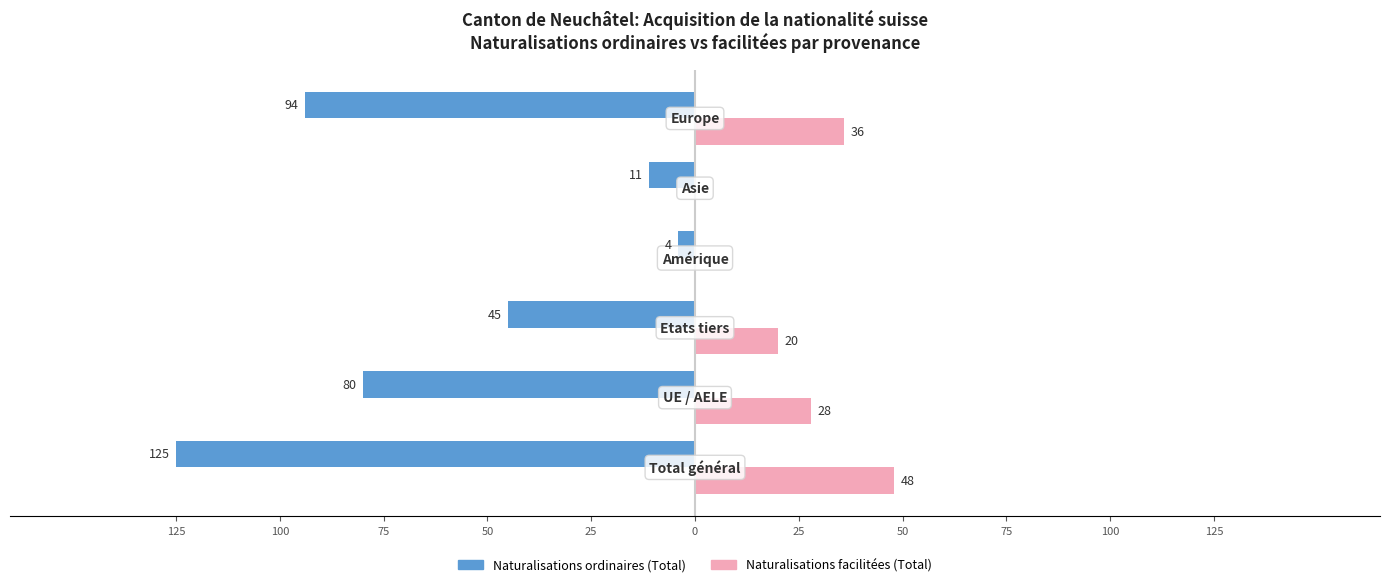

Reading left to right, list all the values displayed in this chart.

Naturalisations ordinaires (Total): -125	-80	-45	-4	-11	-94
Naturalisations facilitées (Total): 48	28	20	0	0	36